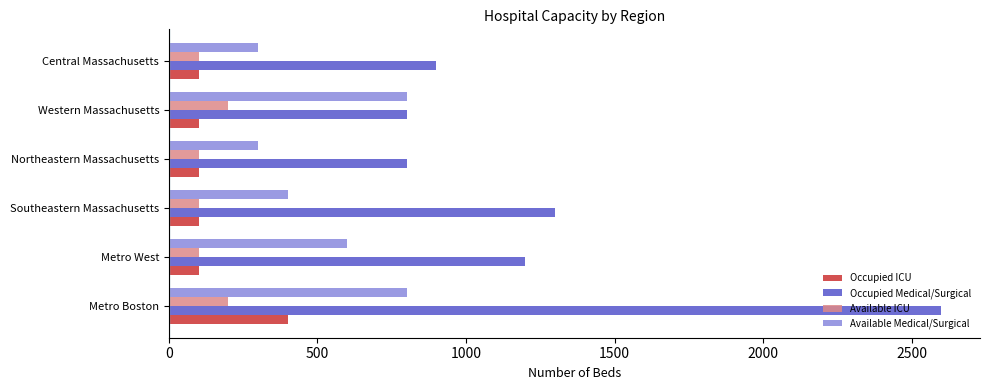

List the series in order of their peak value, lowest first.

Available ICU, Occupied ICU, Available Medical/Surgical, Occupied Medical/Surgical